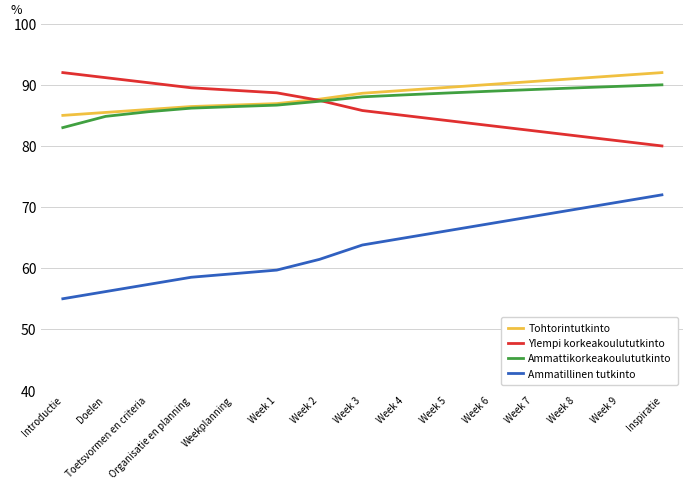

True or false: Ammattikorkeakoulututkinto has a value of 28.1 at Week 3.

False